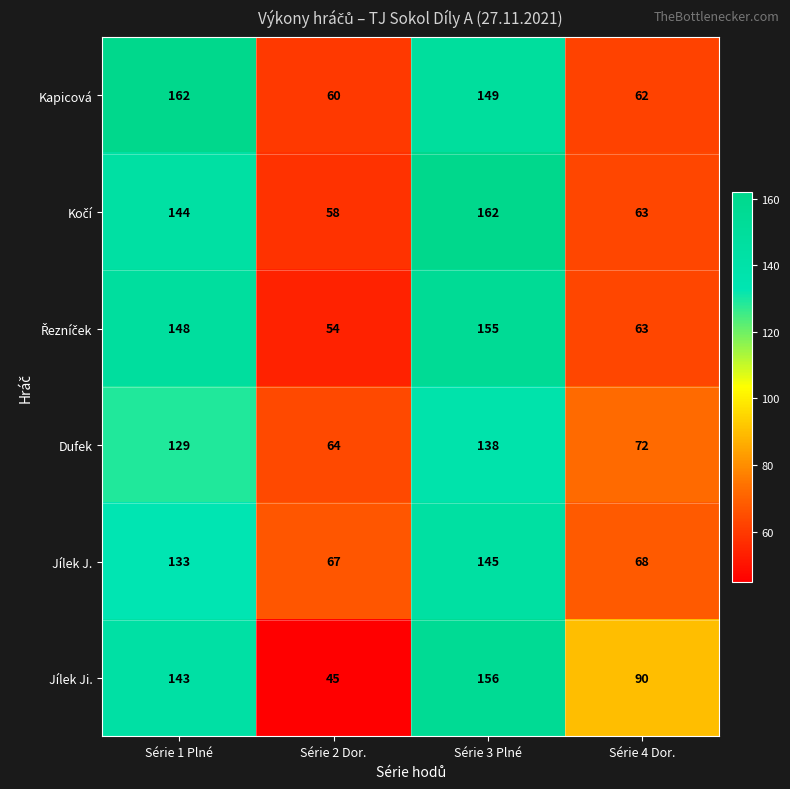

List the labels in order of Jílek J. value, smallest first.

Série 2 Dor., Série 4 Dor., Série 1 Plné, Série 3 Plné